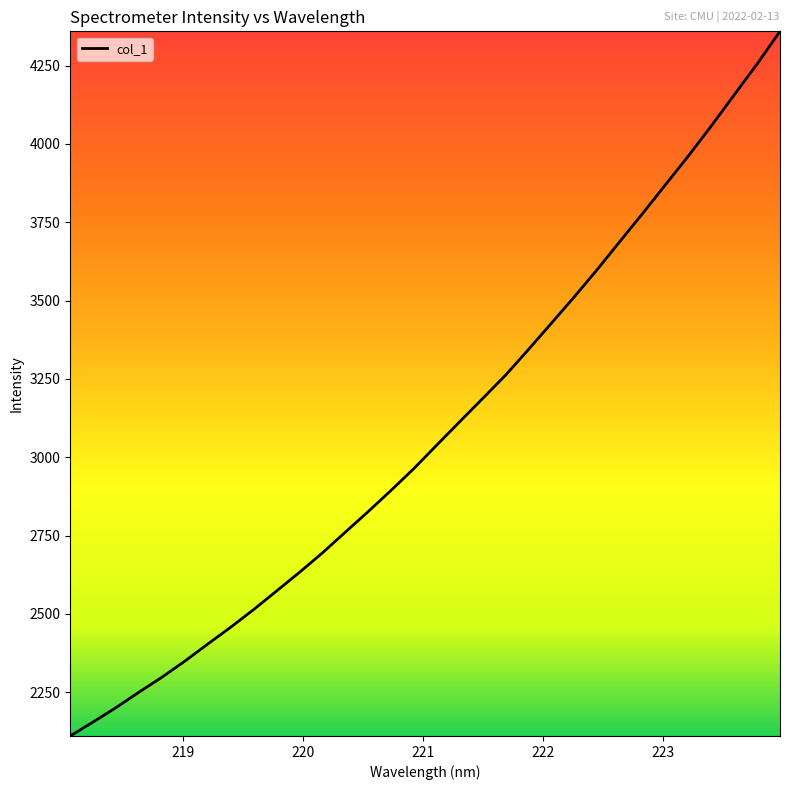

Does the chart display data point markers on the line(s)?

No